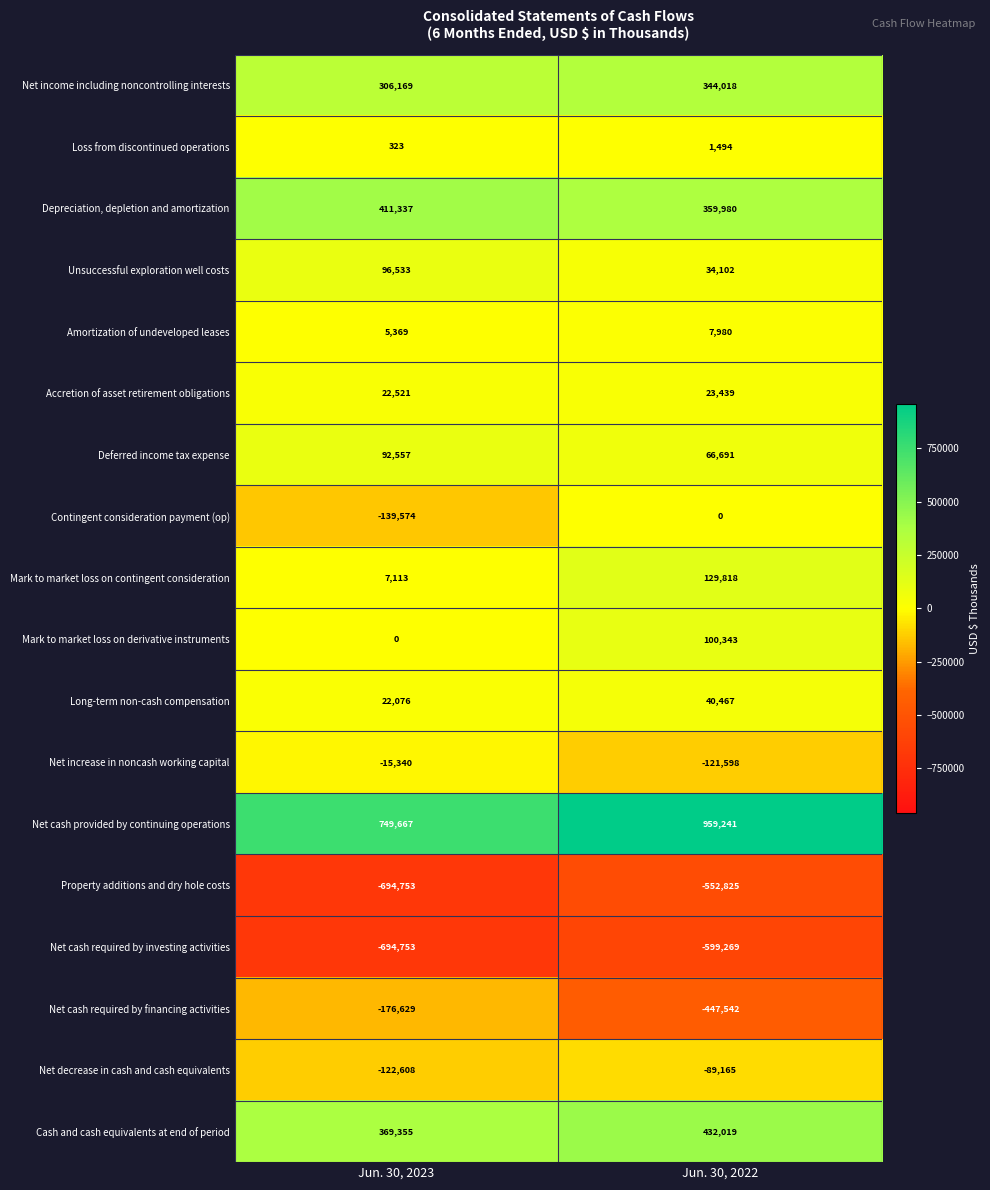

At Jun. 30, 2022, list the series in order from smallest to largest.

Net cash required by investing activities, Property additions and dry hole costs, Net cash required by financing activities, Net increase in noncash working capital, Net decrease in cash and cash equivalents, Contingent consideration payment (op), Loss from discontinued operations, Amortization of undeveloped leases, Accretion of asset retirement obligations, Unsuccessful exploration well costs, Long-term non-cash compensation, Deferred income tax expense, Mark to market loss on derivative instruments, Mark to market loss on contingent consideration, Net income including noncontrolling interests, Depreciation, depletion and amortization, Cash and cash equivalents at end of period, Net cash provided by continuing operations